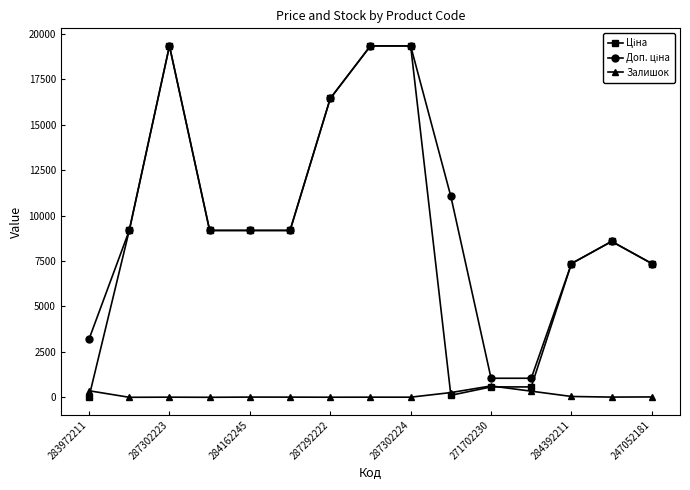

At how many categories does at least one series exceed 15899?

4